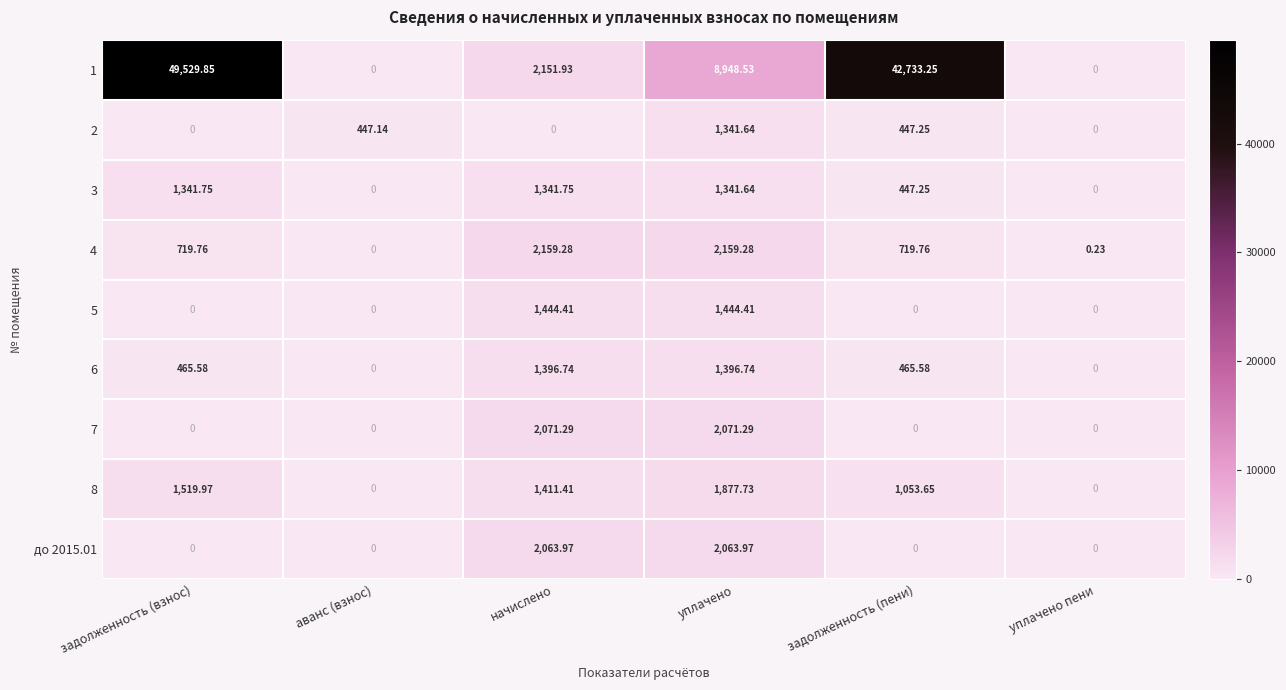

At how many categories does at least one series exceed 20103?

2